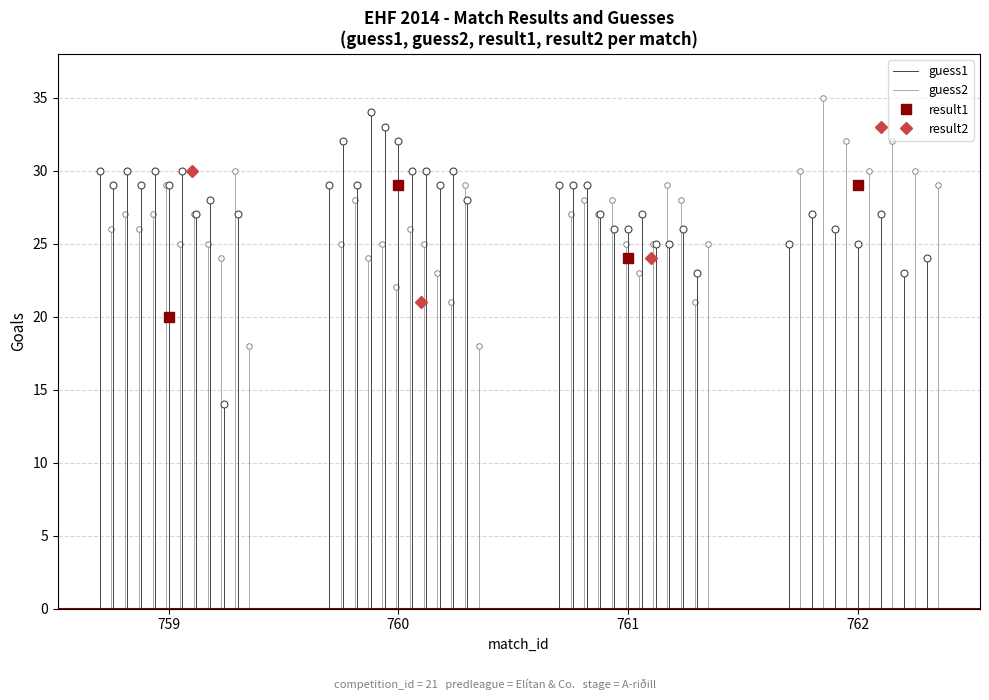

Is this an area chart (filled region under the line)?

No